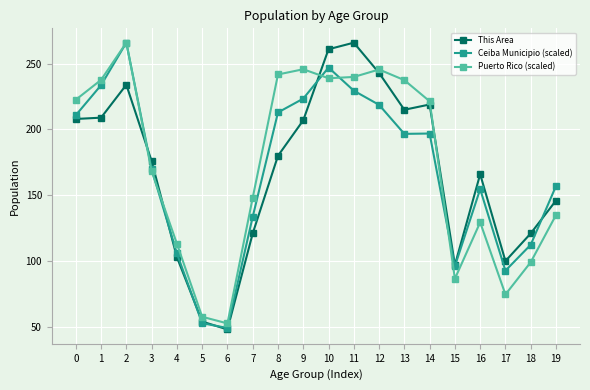

In Puerto Rico (scaled), how many points are lower than both neighbors (excluding endpoints)?

4